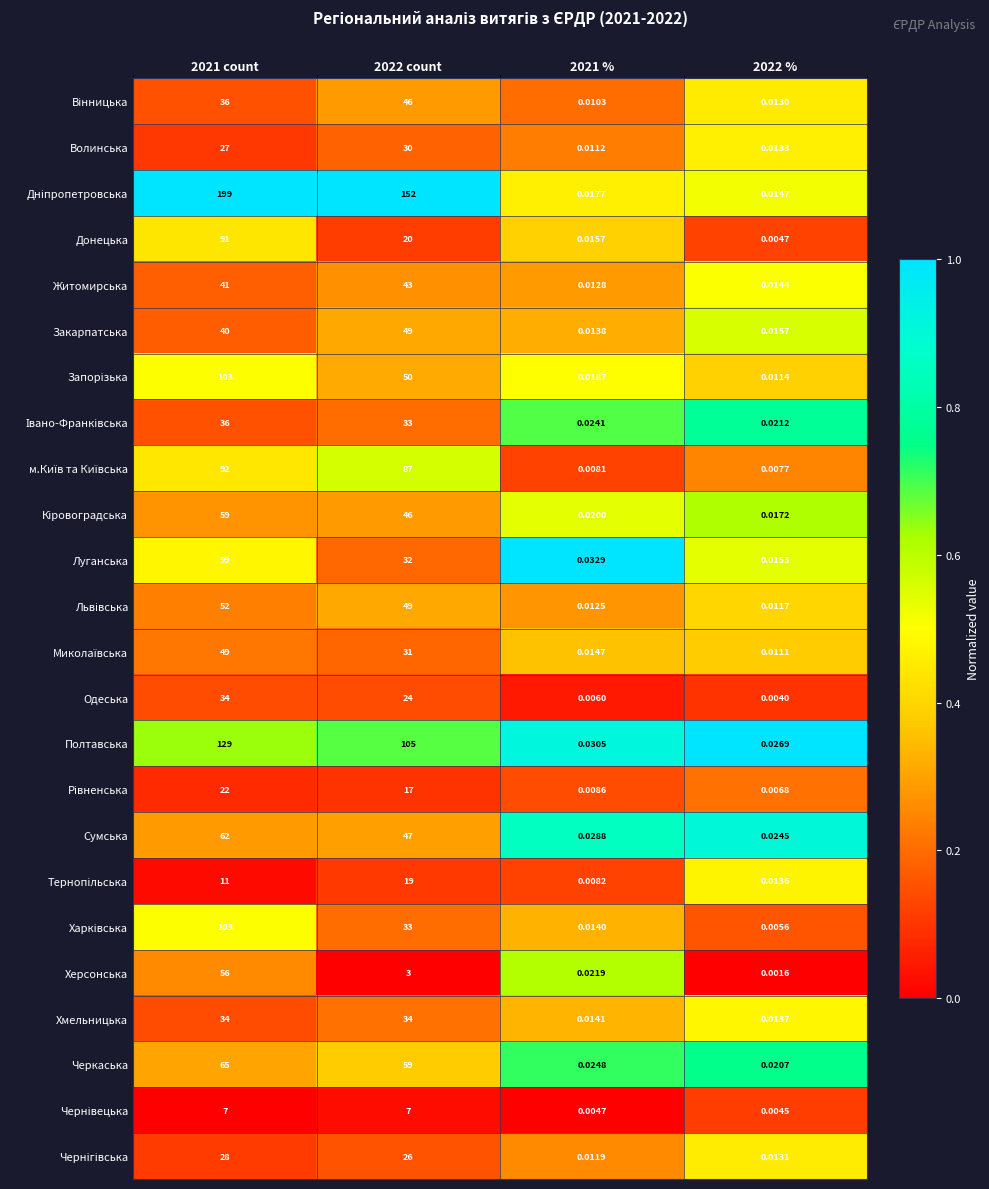

Which series changed the most between 2021 count and 2022 count?

Донецька